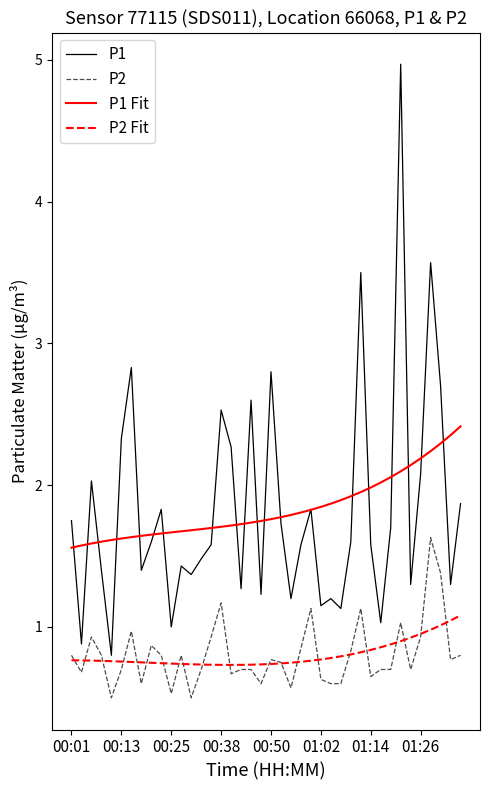

Rank the series by their maximum value, from lowest to highest.

P2 Fit, P2, P1 Fit, P1